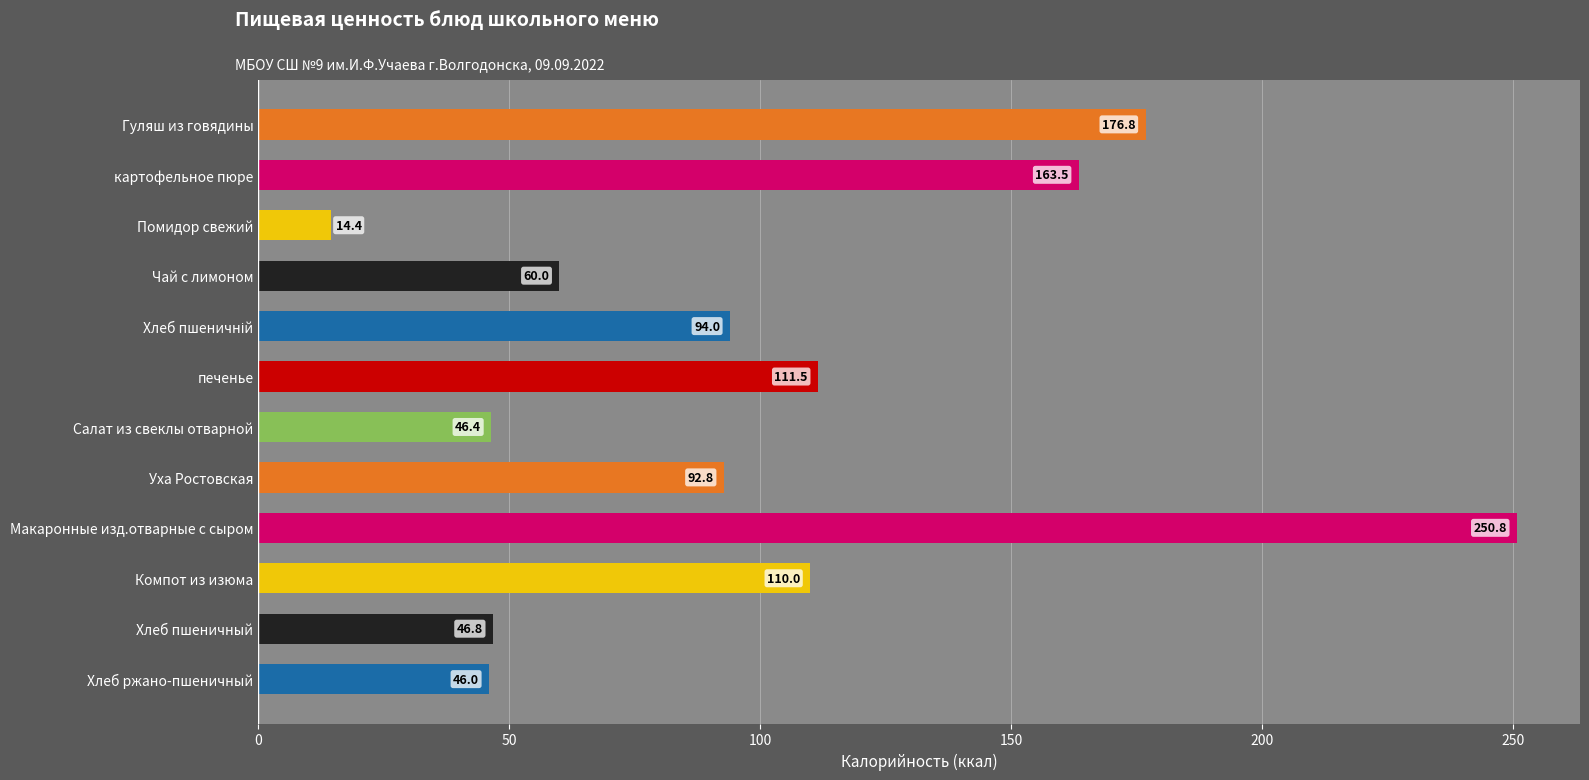

What is the difference between the maximum and minimum values?

236.4